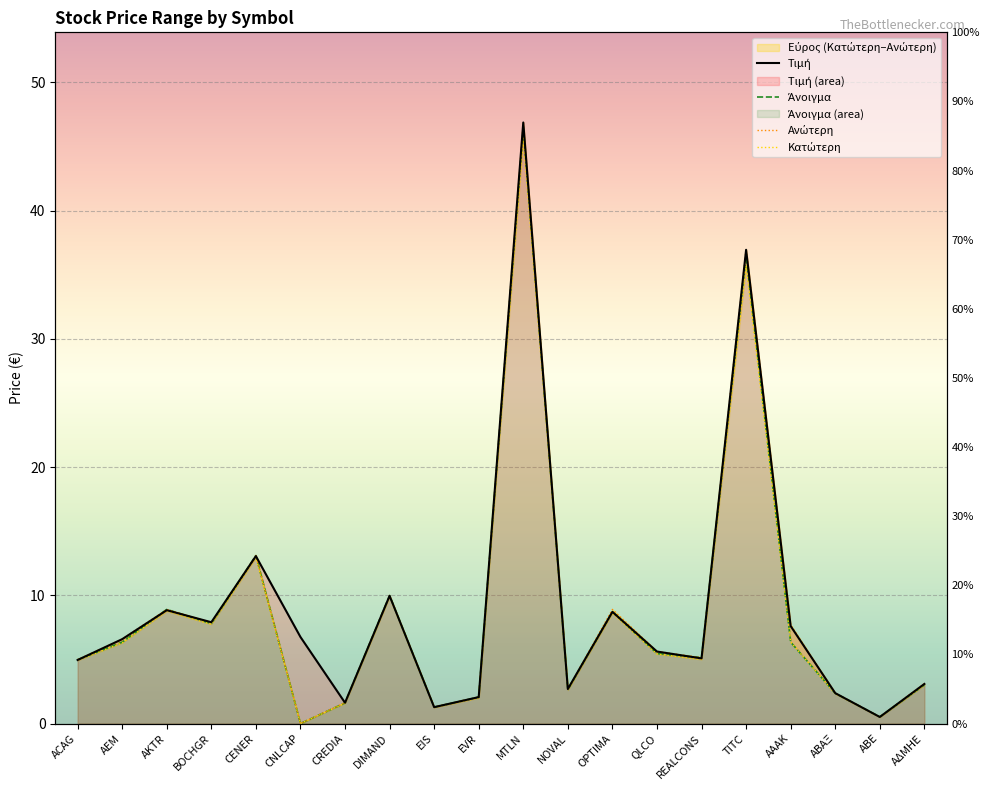

Where is Άνοιγμα nearest to the value 23?

CENER